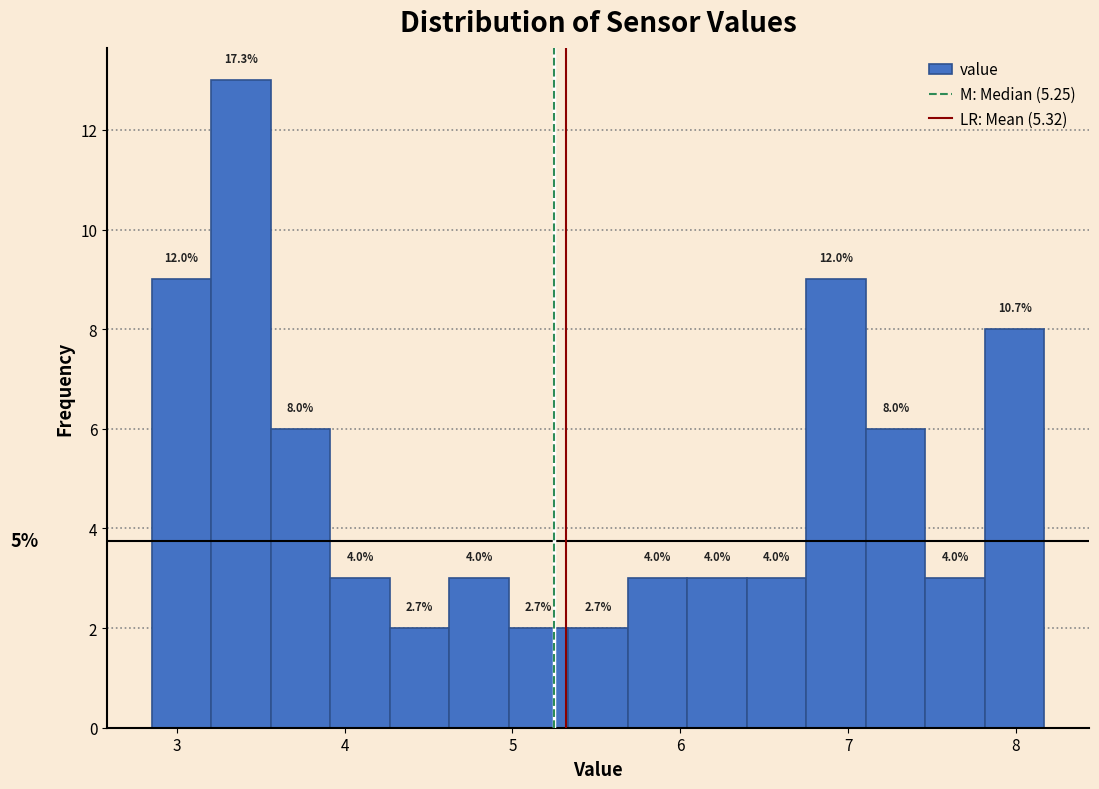

Read against the x-axis, roughly where is the centre of the tallest bar?

3.4